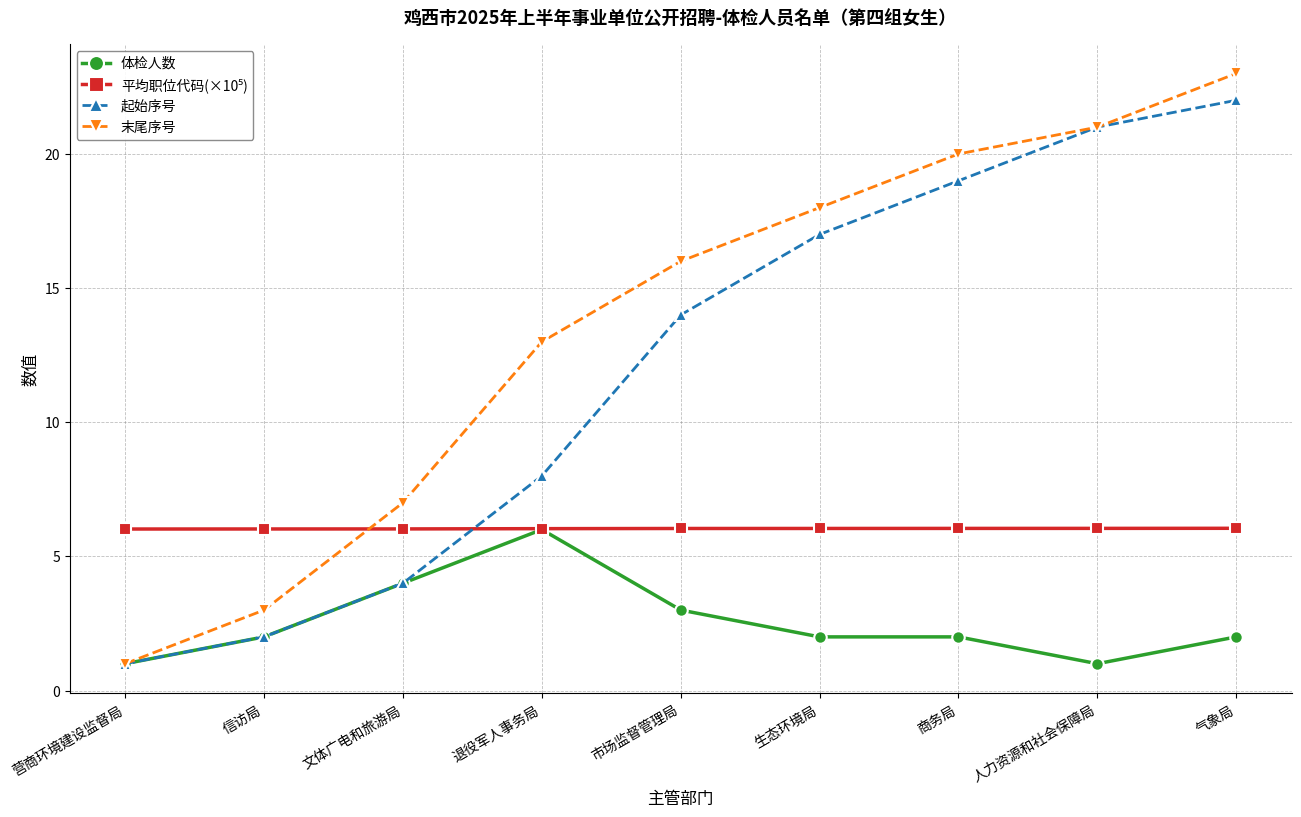

At which category does 体检人数 reach its first local peak?

退役军人事务局